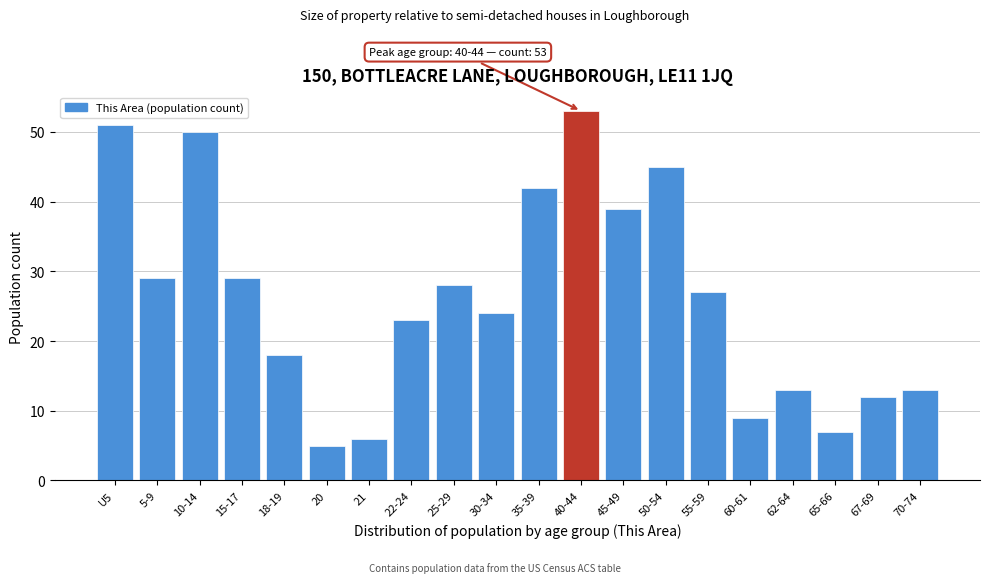

Reading left to right, transcribe all the data shown in this chart.

51	29	50	29	18	5	6	23	28	24	42	53	39	45	27	9	13	7	12	13